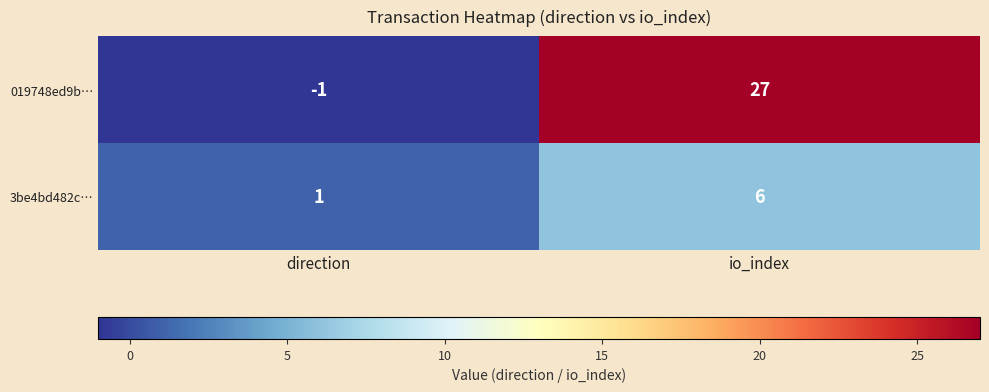

Is it true that 019748ed9b… equals 37 at io_index?

False